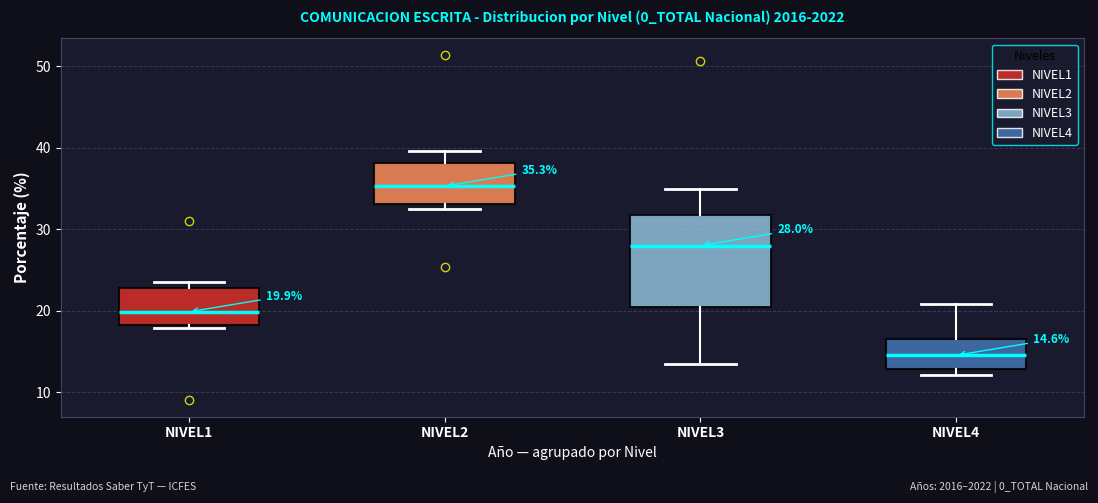

Which box is the tallest, from its lower edge to its upper edge?

NIVEL3